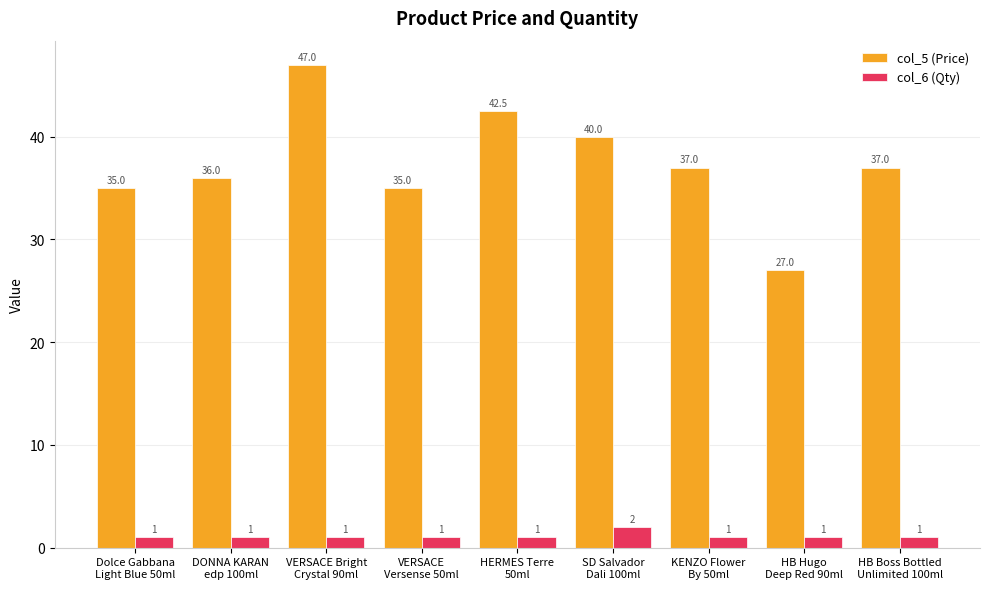

How many bars are there in each group?

2